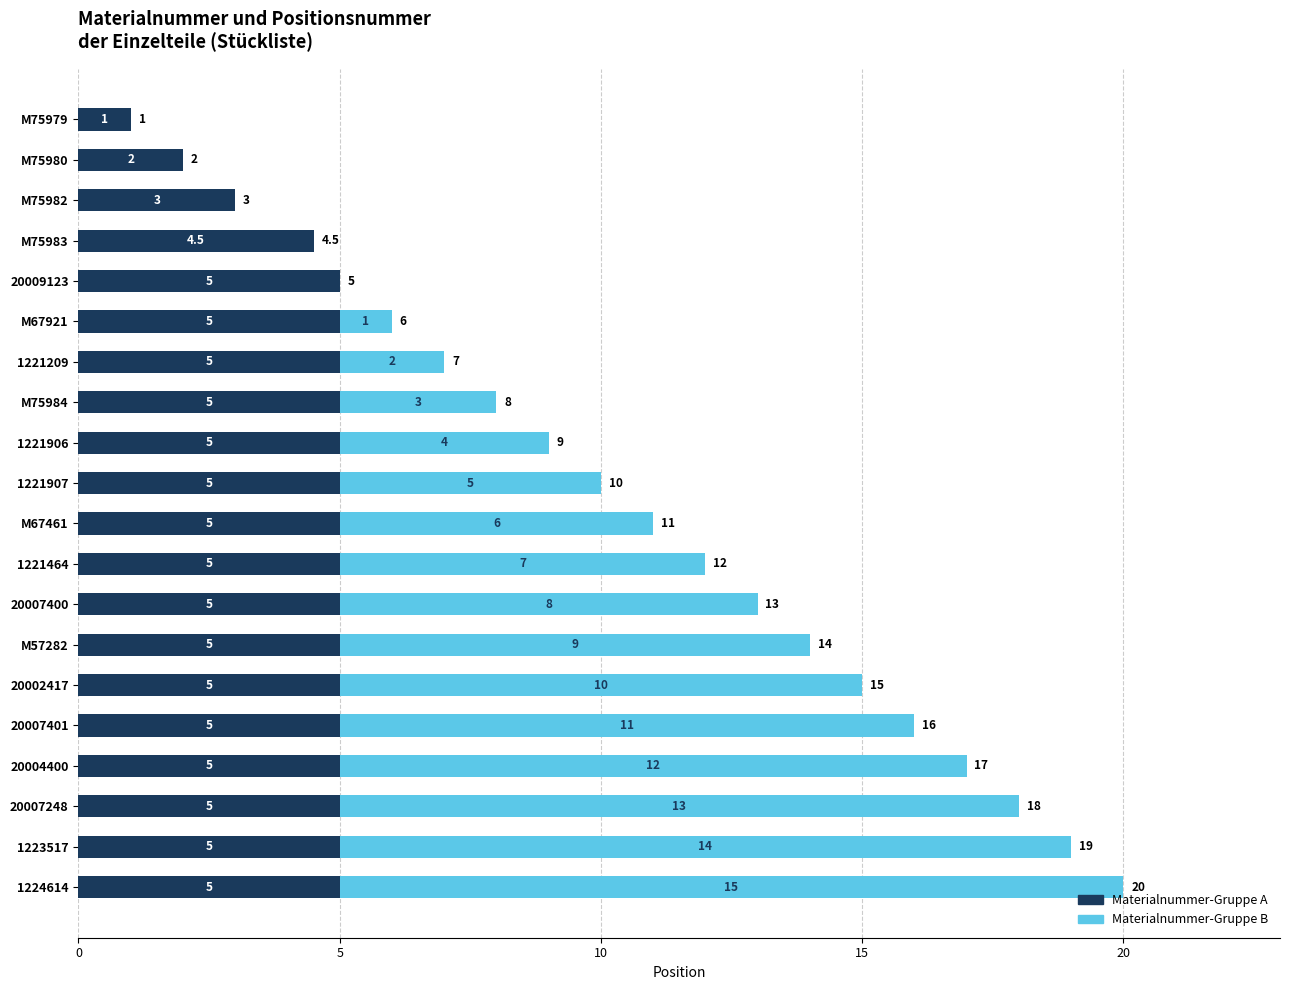

How many series are shown in this chart?

2